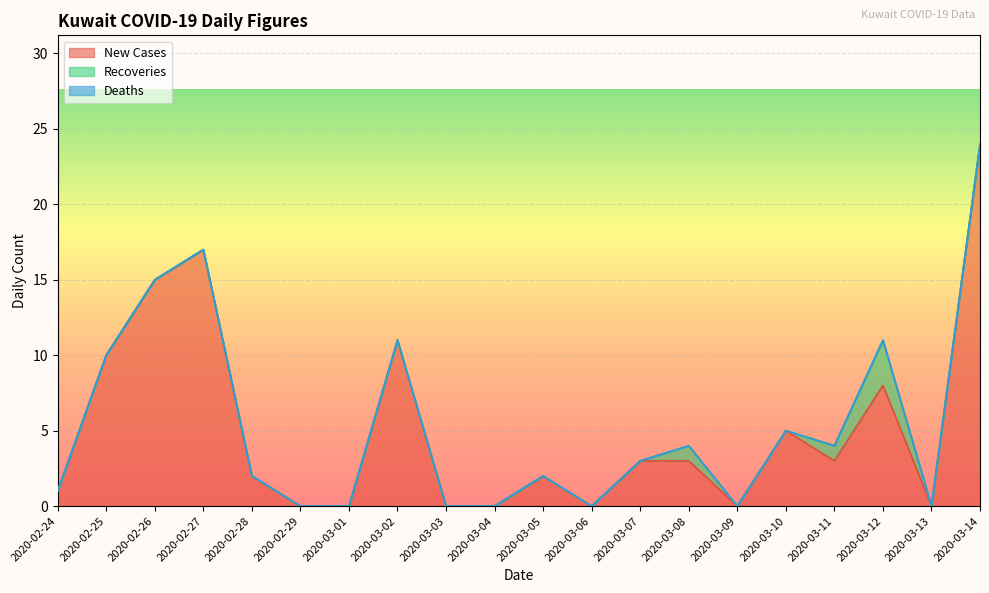

How many categories are shown in the chart?

20